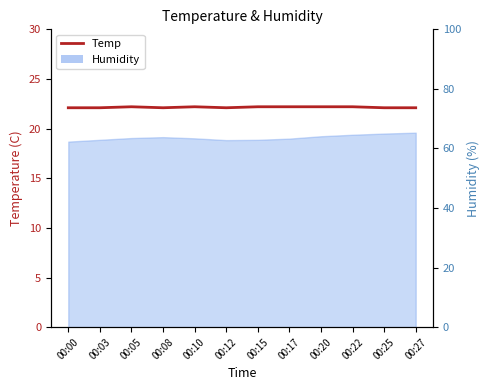

What is the difference between the values at 00:00 and 00:05?

0.1